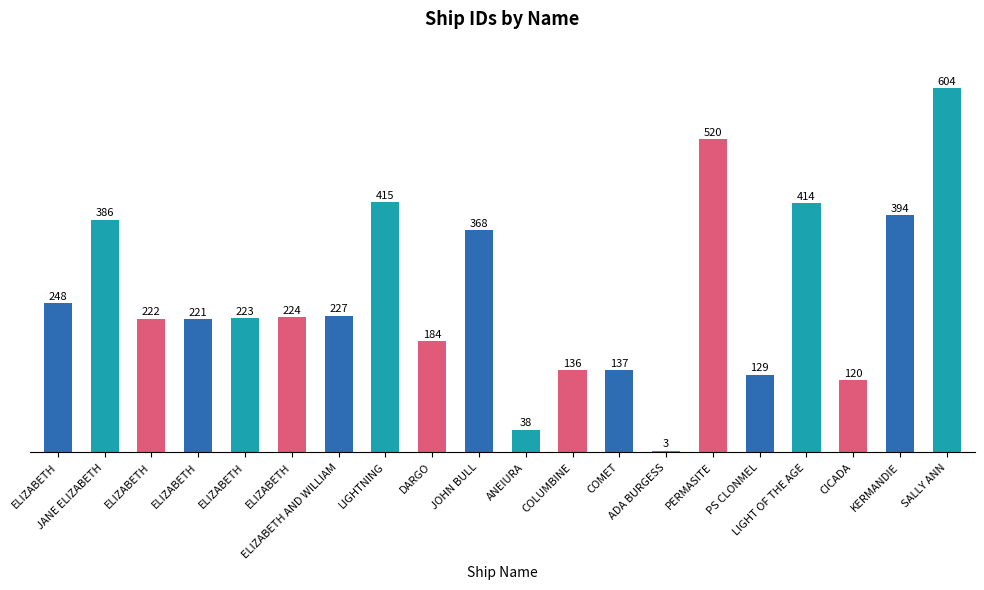

Reading left to right, transcribe all the data shown in this chart.

ELIZABETH=248	JANE ELIZABETH=386	ELIZABETH=222	ELIZABETH=221	ELIZABETH=223	ELIZABETH=224	ELIZABETH AND WILLIAM=227	LIGHTNING=415	DARGO=184	JOHN BULL=368	ANEIURA=38	COLUMBINE=136	COMET=137	ADA BURGESS=3	PERMASITE=520	PS CLONMEL=129	LIGHT OF THE AGE=414	CICADA=120	KERMANDIE=394	SALLY ANN=604